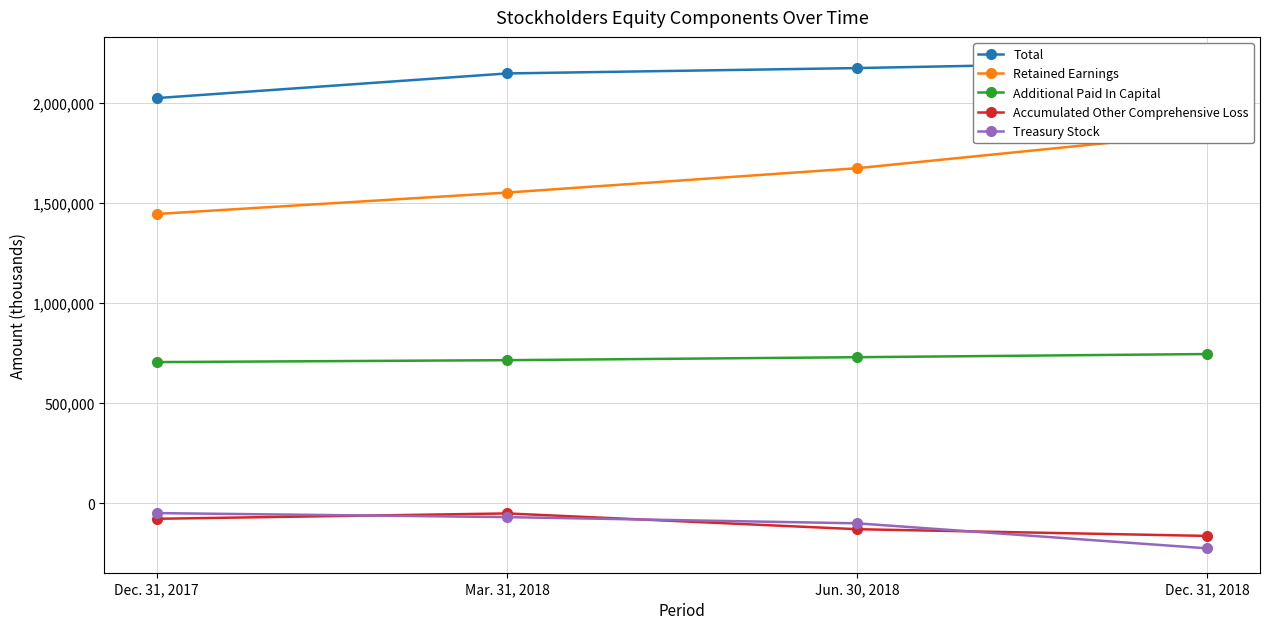

Is this an area chart (filled region under the line)?

No